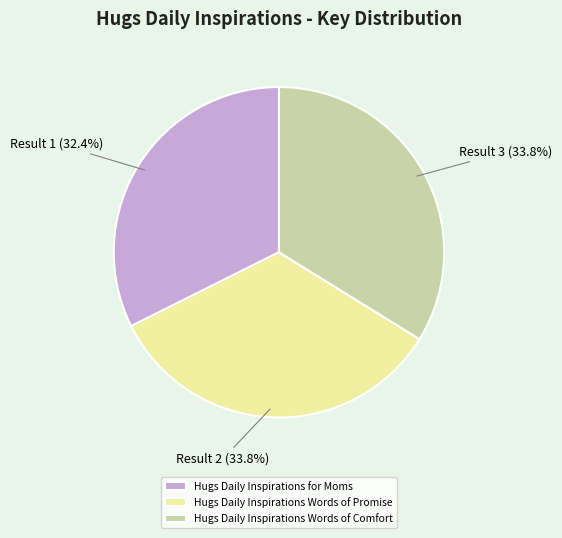

To the nearest percent, what is the combined percentage of Hugs Daily Inspirations Words of Promise and Hugs Daily Inspirations for Moms?

66%